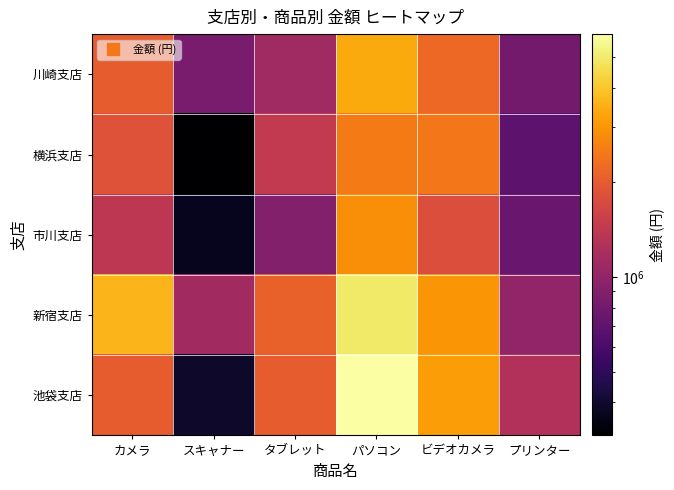

What is the difference between the highest and lowest values at タブレット?

1190000